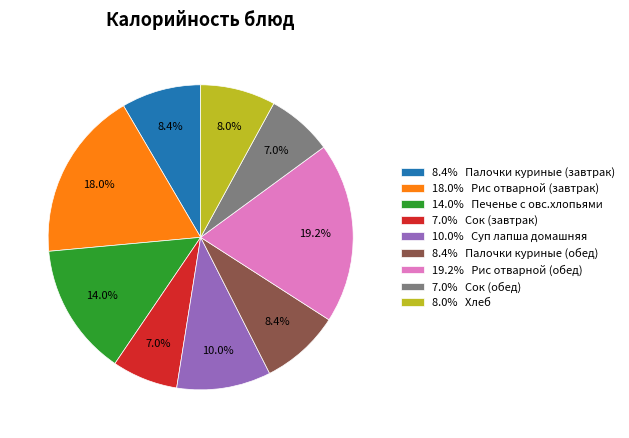

Do 7.0% Сок (завтрак) and 19.2% Рис отварной (обед) together represent more than half of the pie?

No